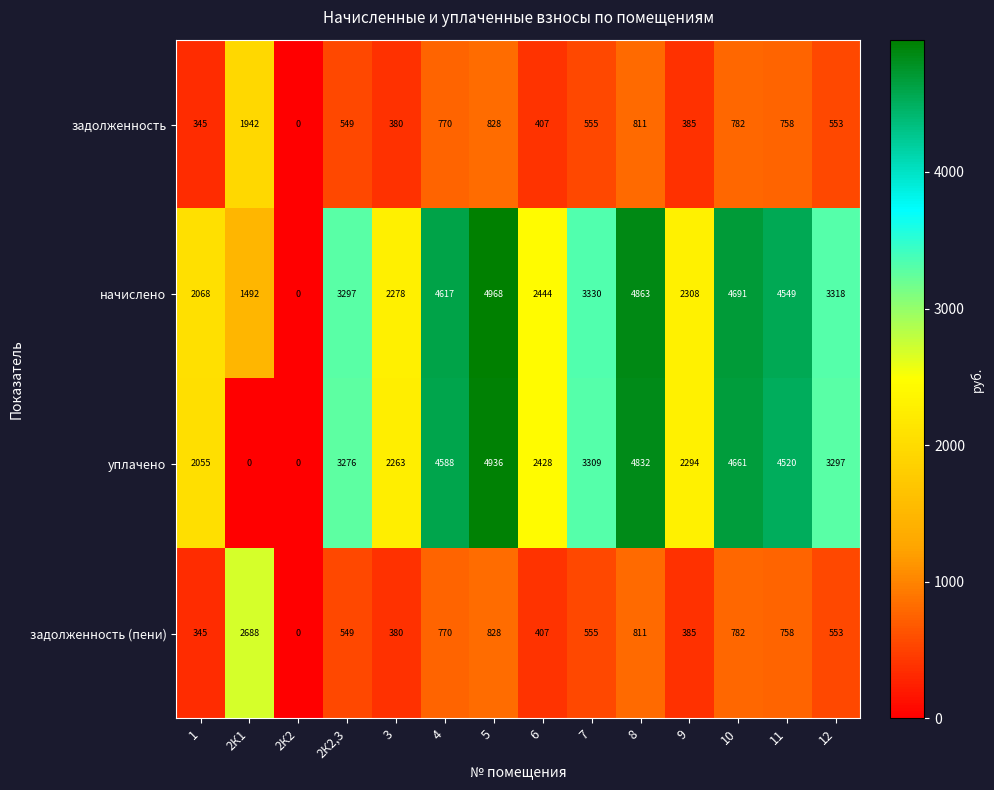

List the series in order of their peak value, lowest first.

задолженность, задолженность (пени), уплачено, начислено